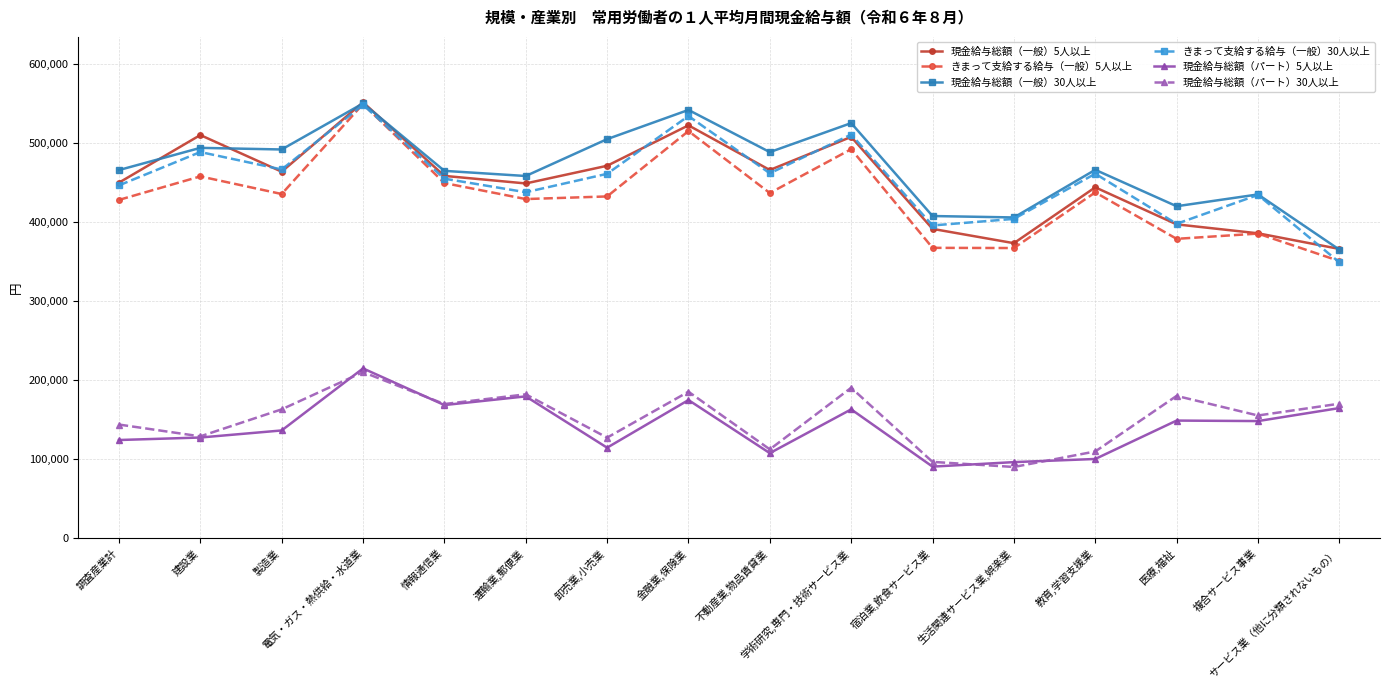

What is the label of the 16th point from the left?

サービス業（他に分類されないもの）